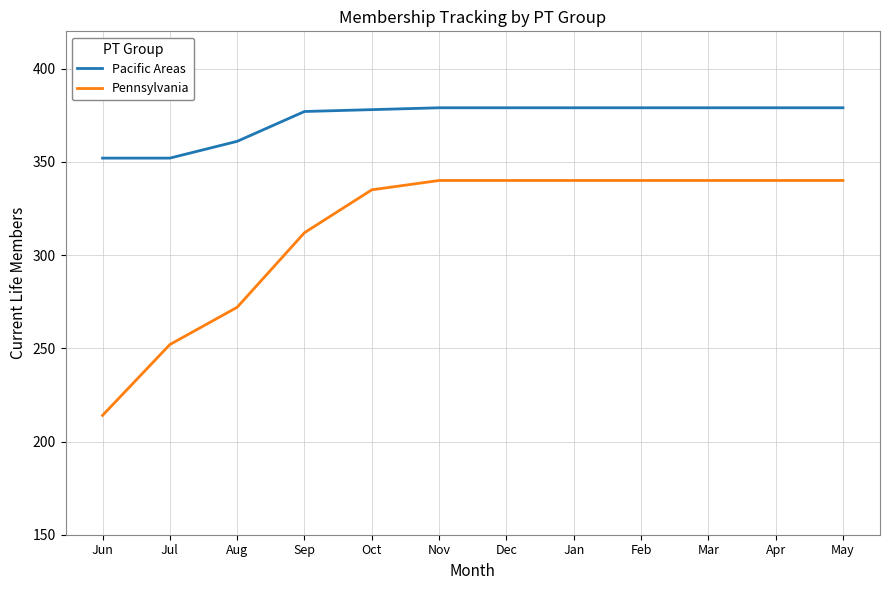

Is it true that Pacific Areas equals 379 at Jan?

True